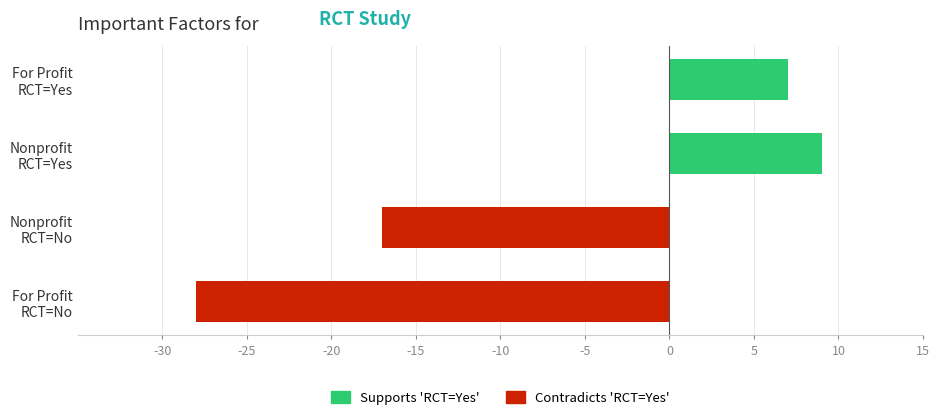

What position from the left is No?

2